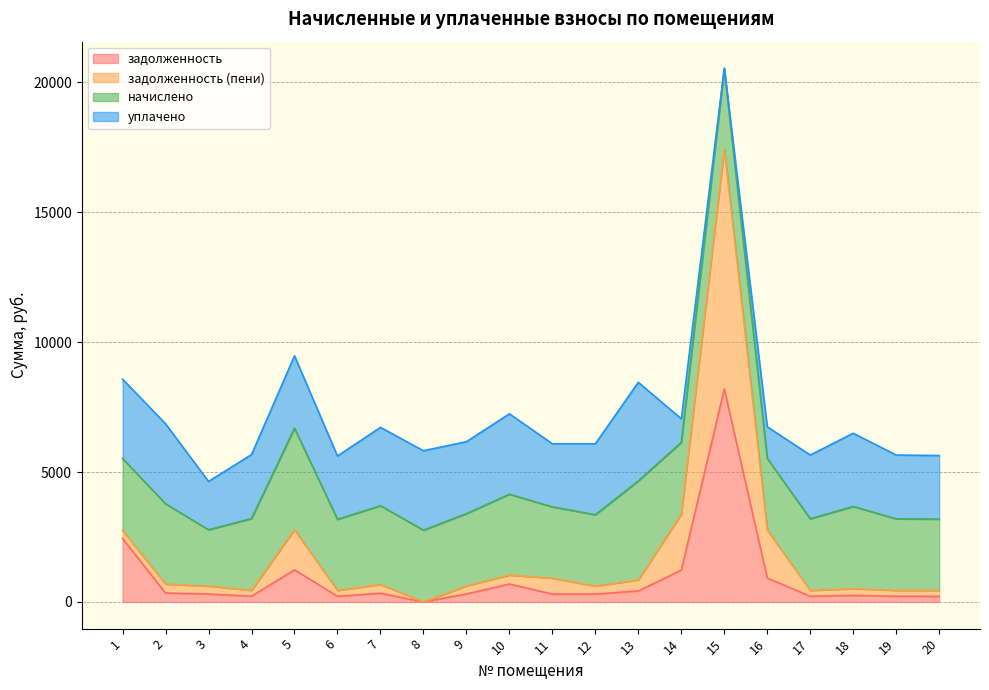

At which category is the sum across all series the highest?

15